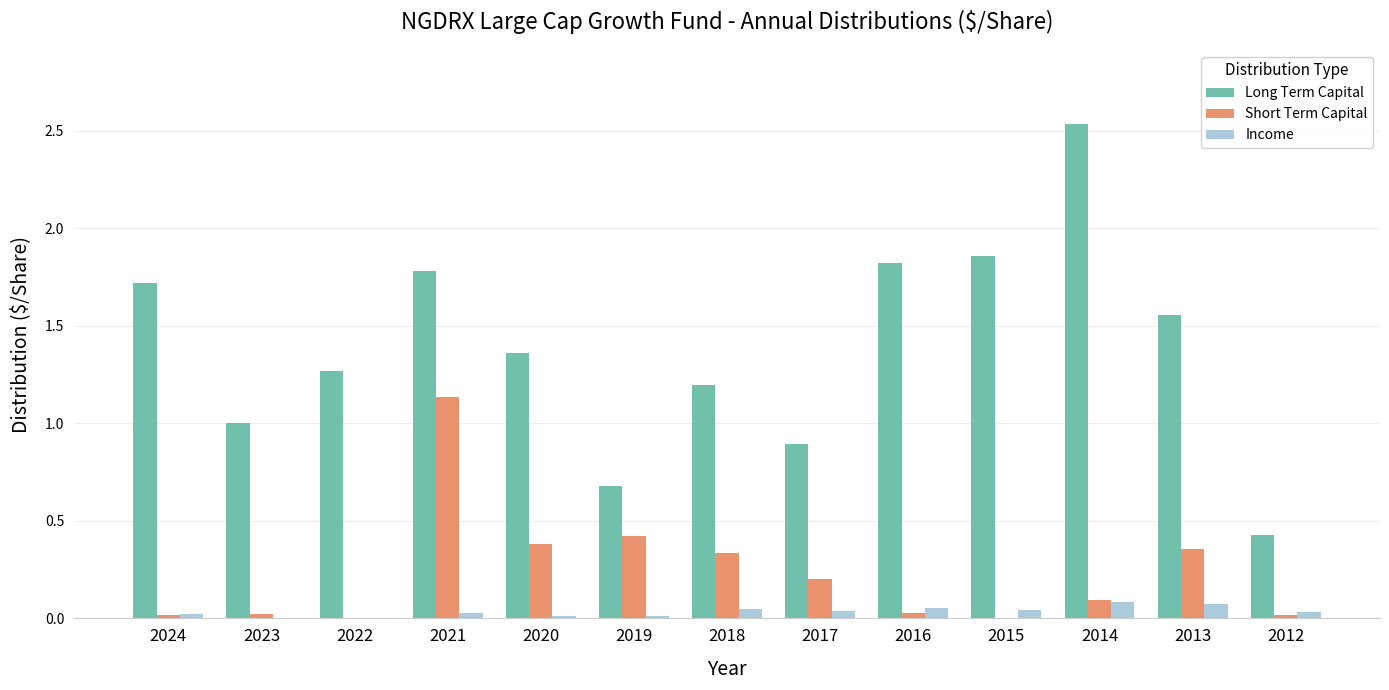

Which category has the highest value in the Short Term Capital series?

2021